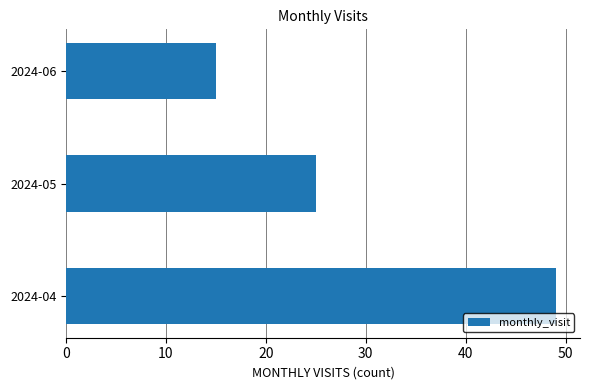

Rank the categories by value from highest to lowest.

2024-04, 2024-05, 2024-06